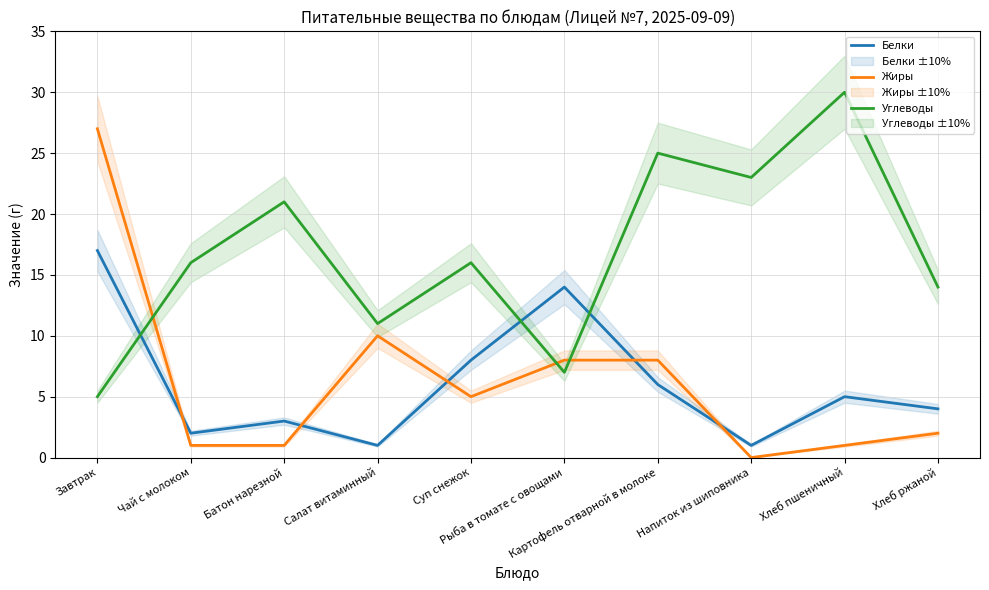

Which category has the highest value in the Жиры series?

Завтрак